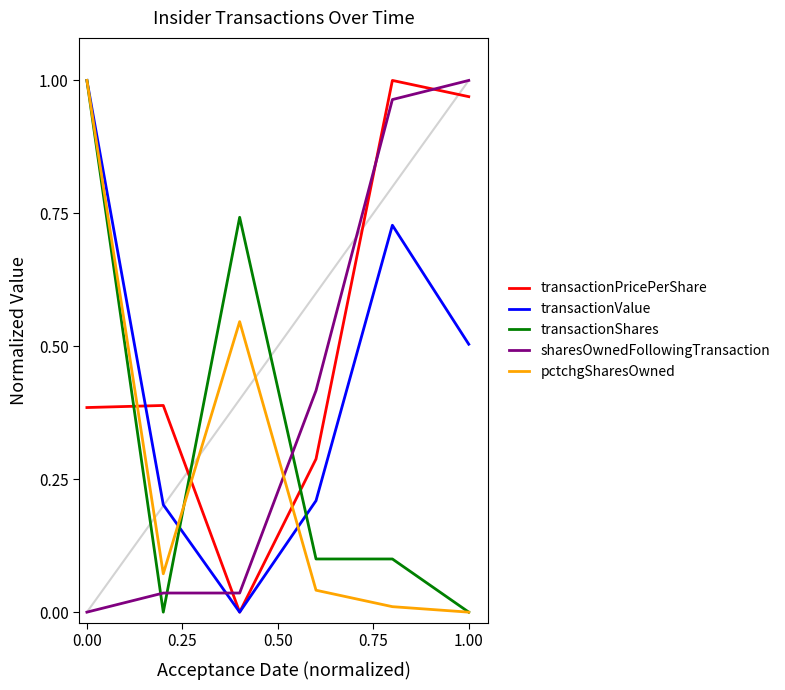

Which series has the largest total across all categories?

transactionPricePerShare